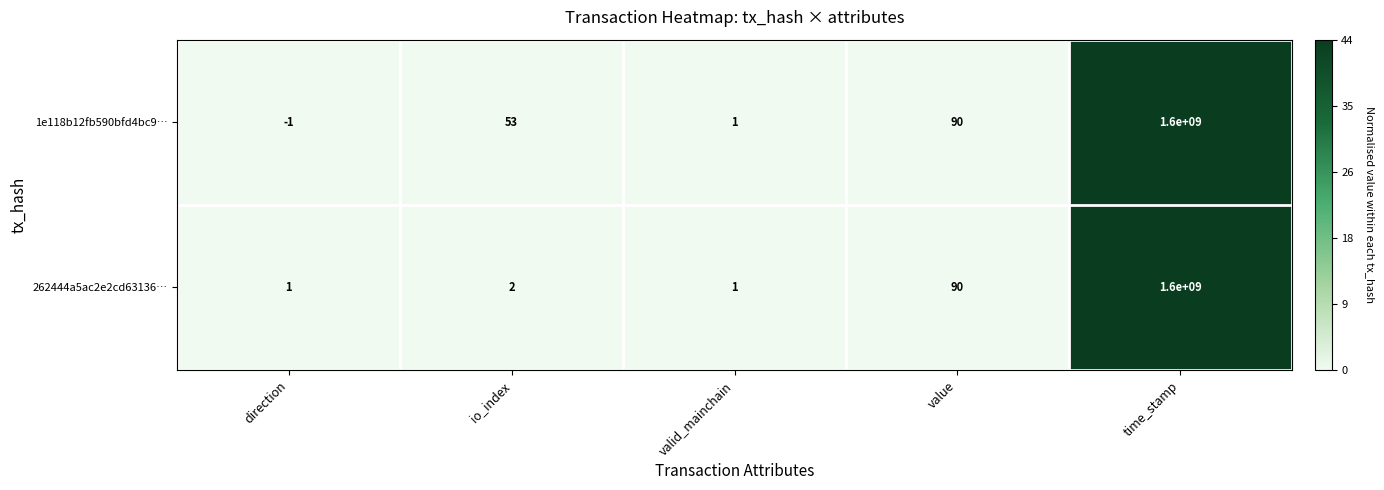

Which series changed the most between io_index and value?

262444a5ac2e2cd63136…